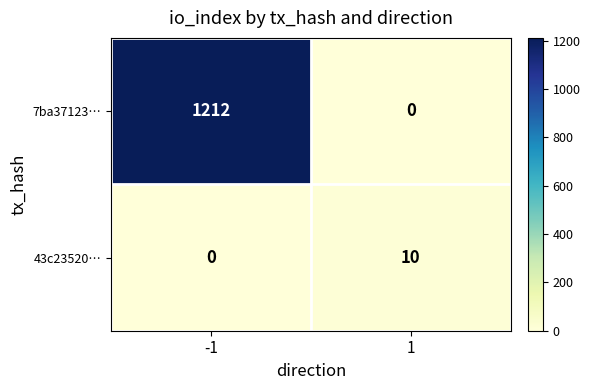

Rank the series at -1 from lowest to highest value.

43c23520…, 7ba37123…